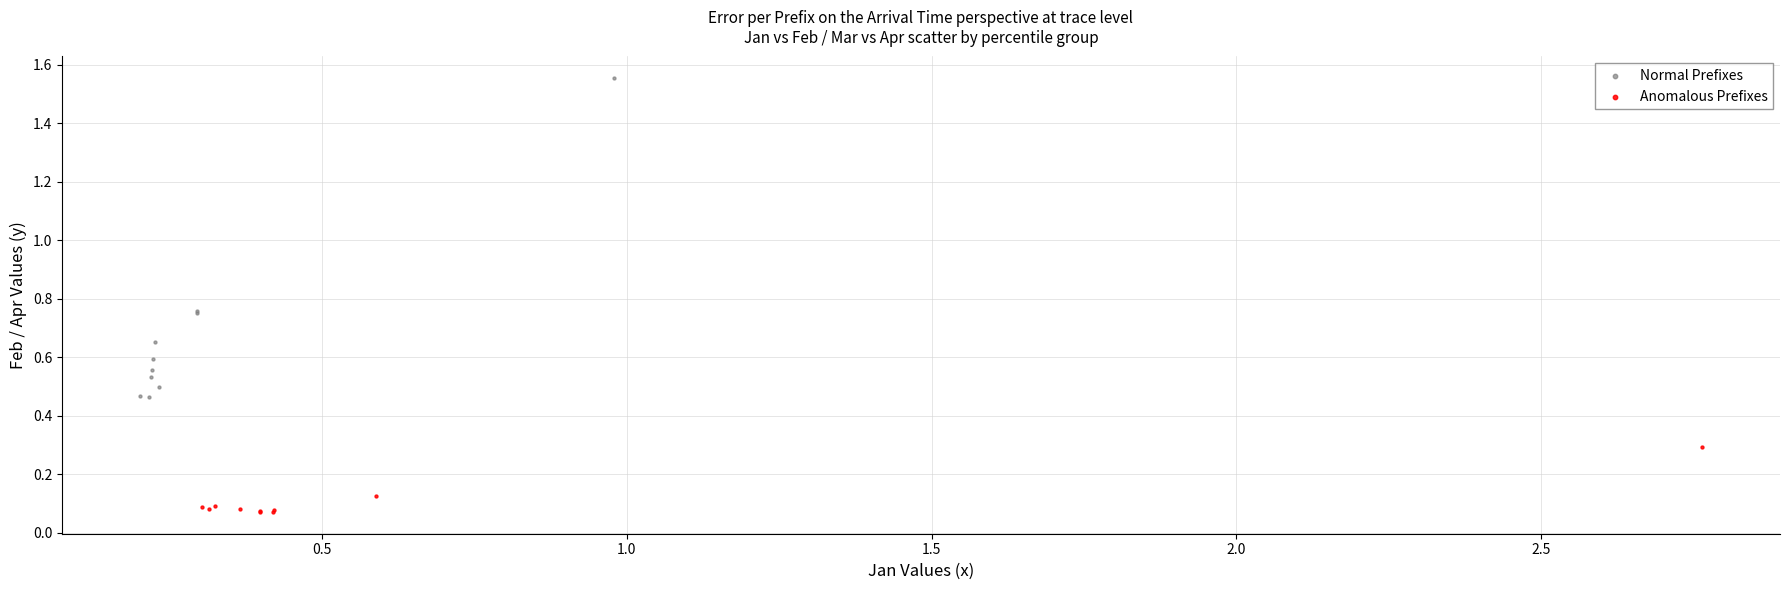

What are all the series names shown in the legend?

Normal Prefixes, Anomalous Prefixes